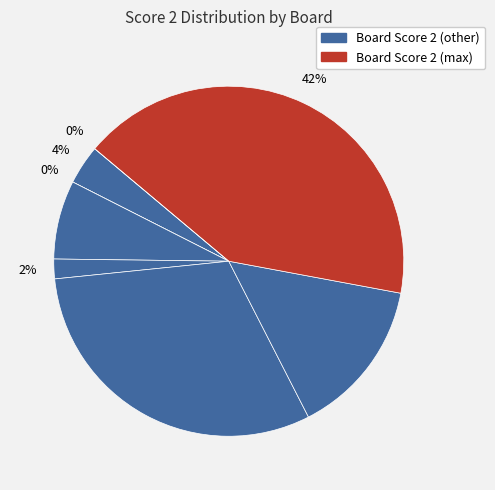

To the nearest percent, what is the difference between the largest and smallest slice percentages?

42%